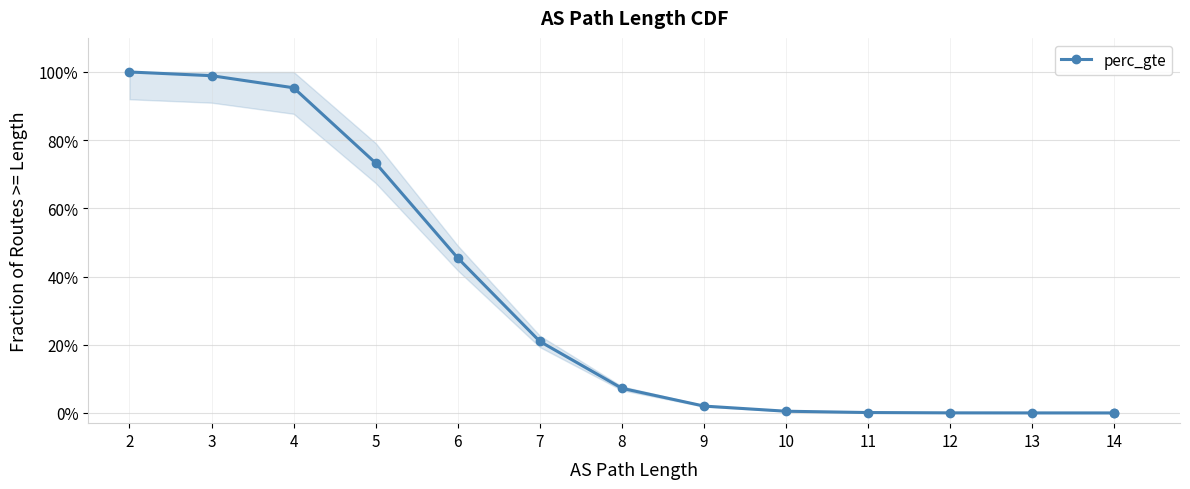

What is the difference between the maximum and minimum values?

1.0